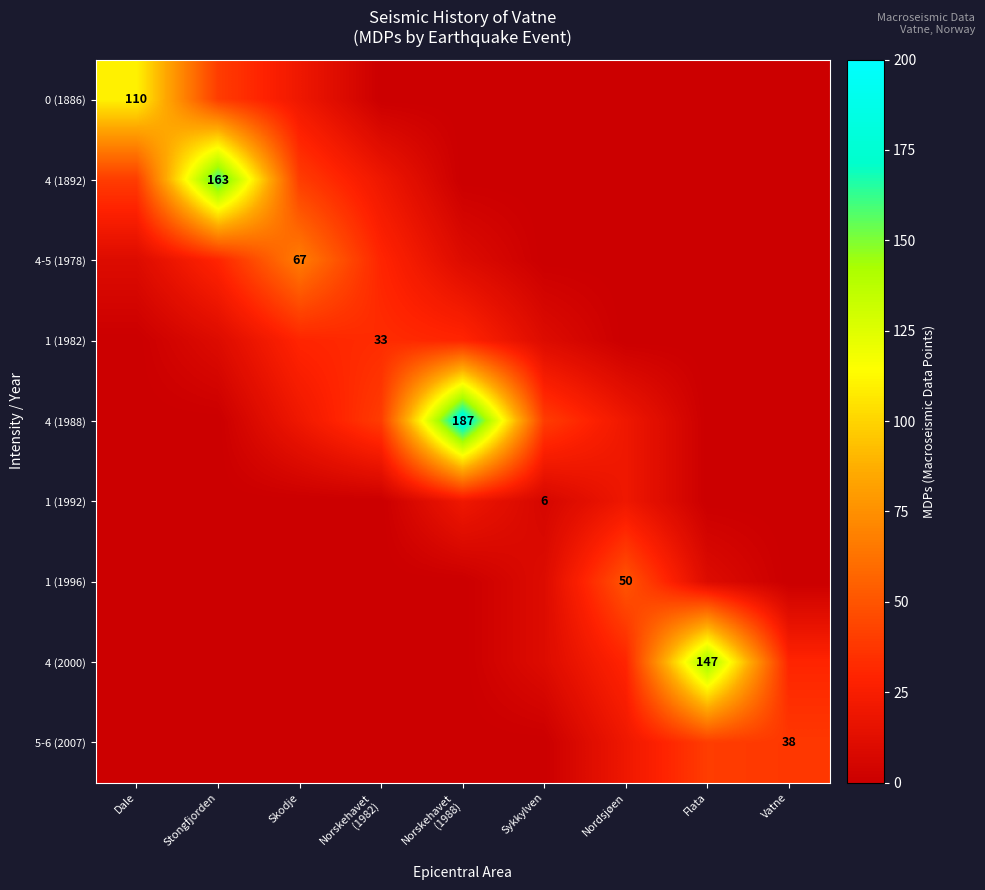

What is the total value across all series at Nordsjøen?

140